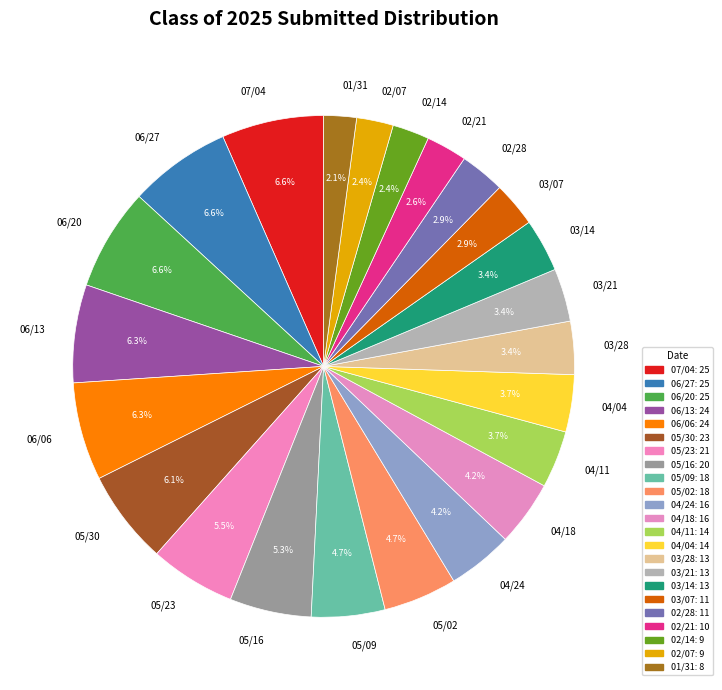

Approximately how many times larger is the value at 03/21 compared to 06/06?

0.5